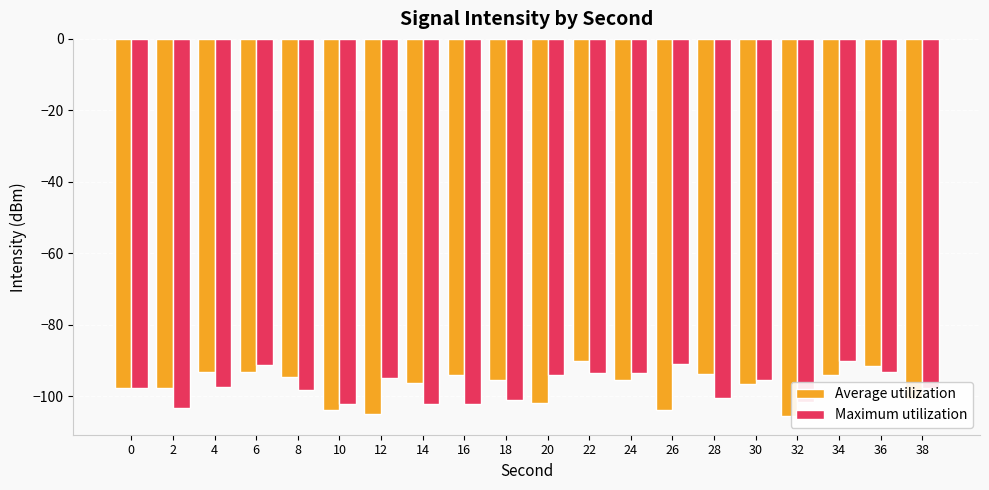

What is the total value across all series at 20?

-196.0